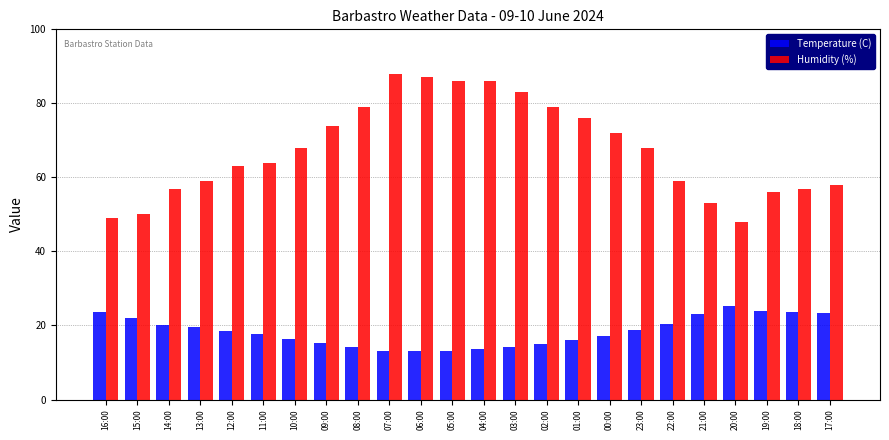

Which series has the largest total across all categories?

Humidity (%)